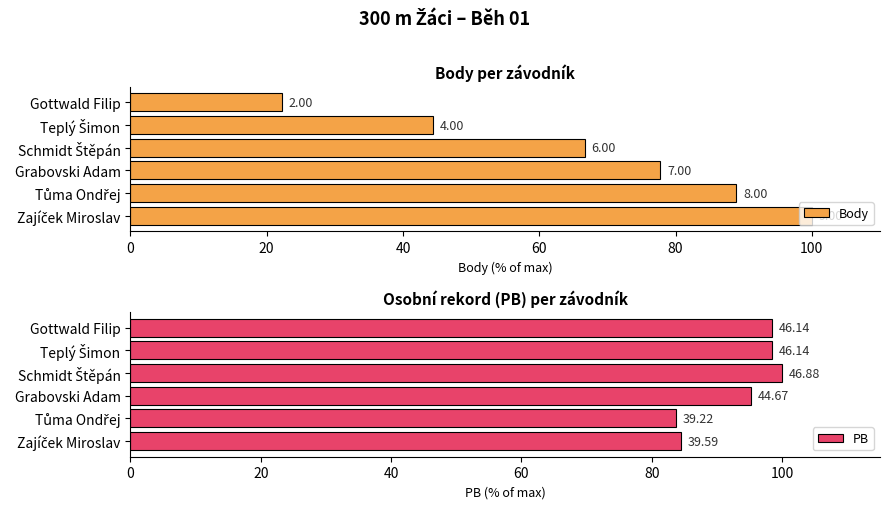

What is the value of the Body bar at the 2nd from the left?

88.9